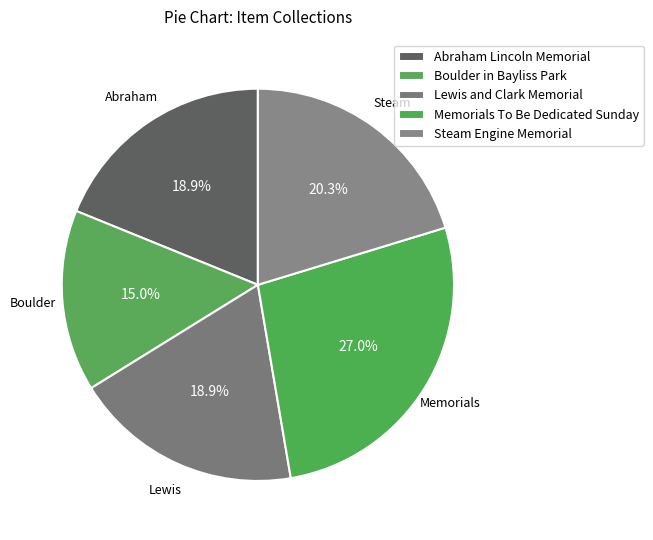

How many segments does this pie chart have?

5